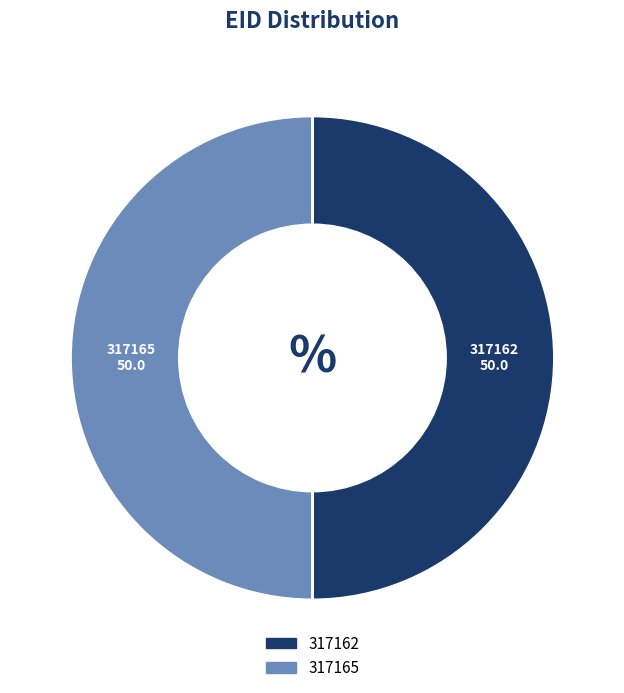

True or false: 317162 accounts for 50% of the total.

True